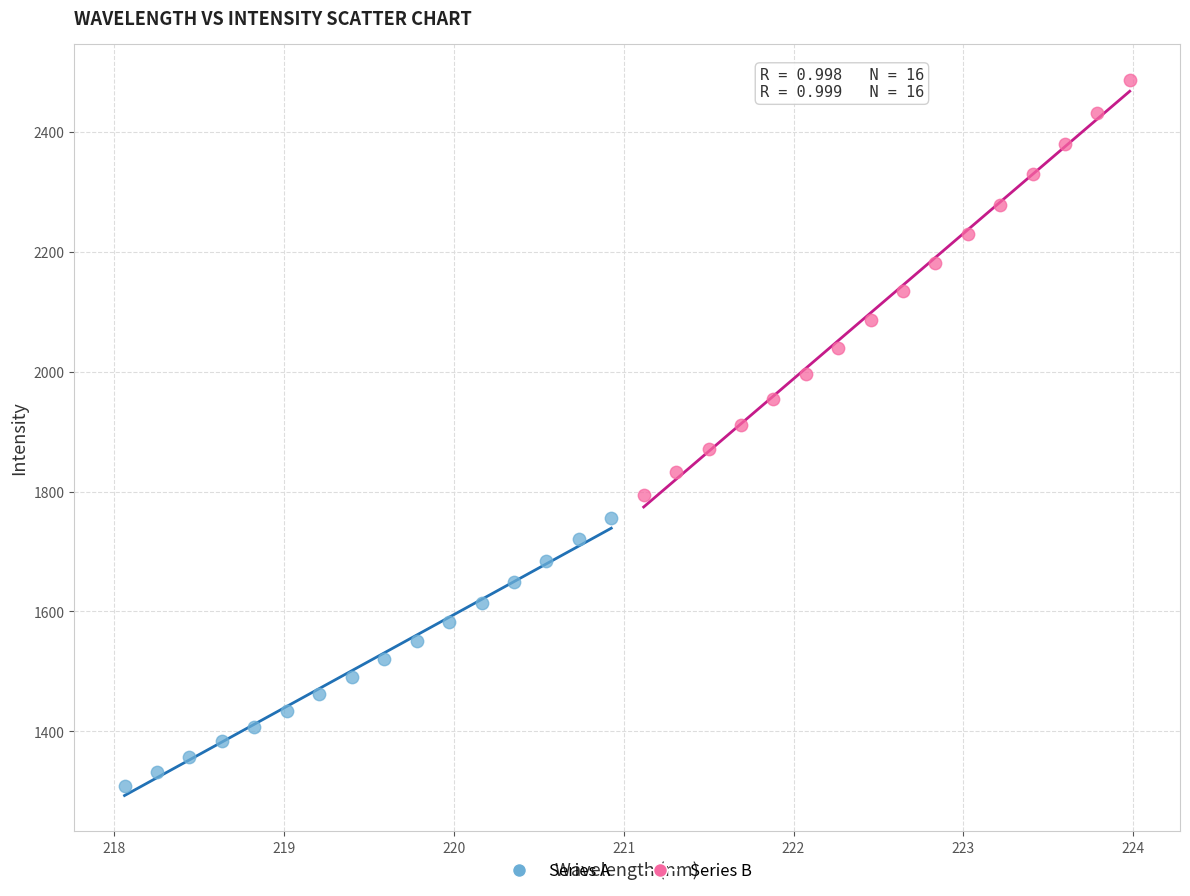

Which series contains the lowest Y value?

Series A